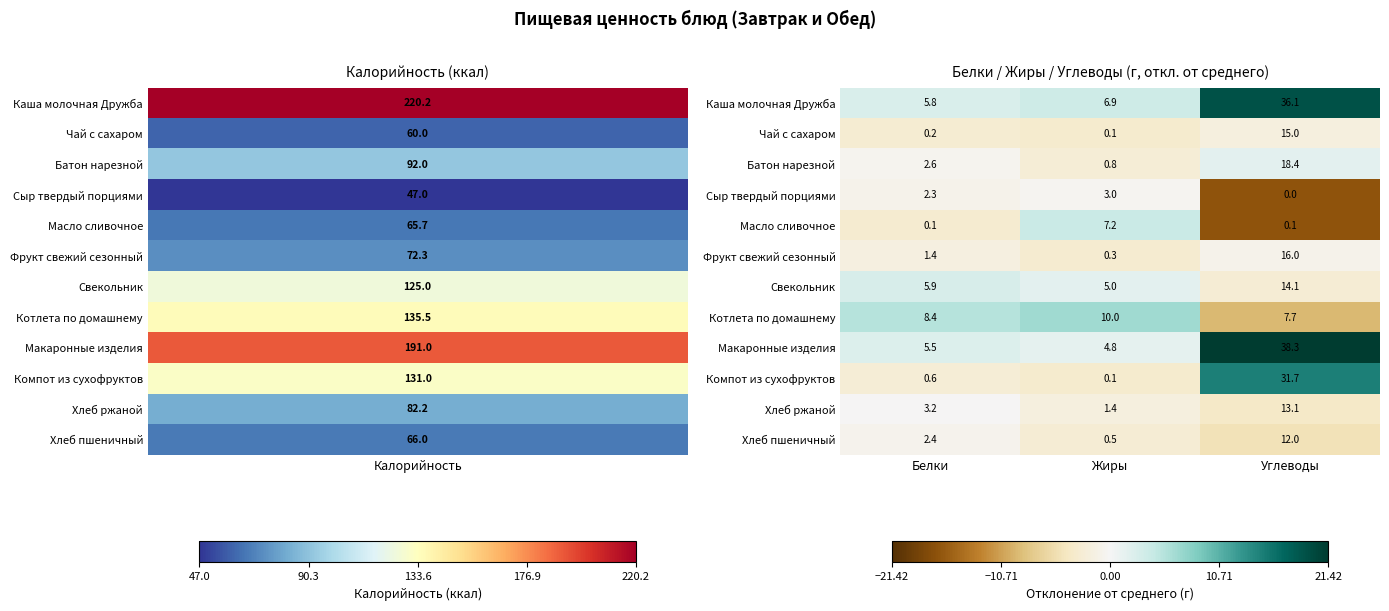

The value of Батон нарезной at Жиры is 1.3. True or false?

False